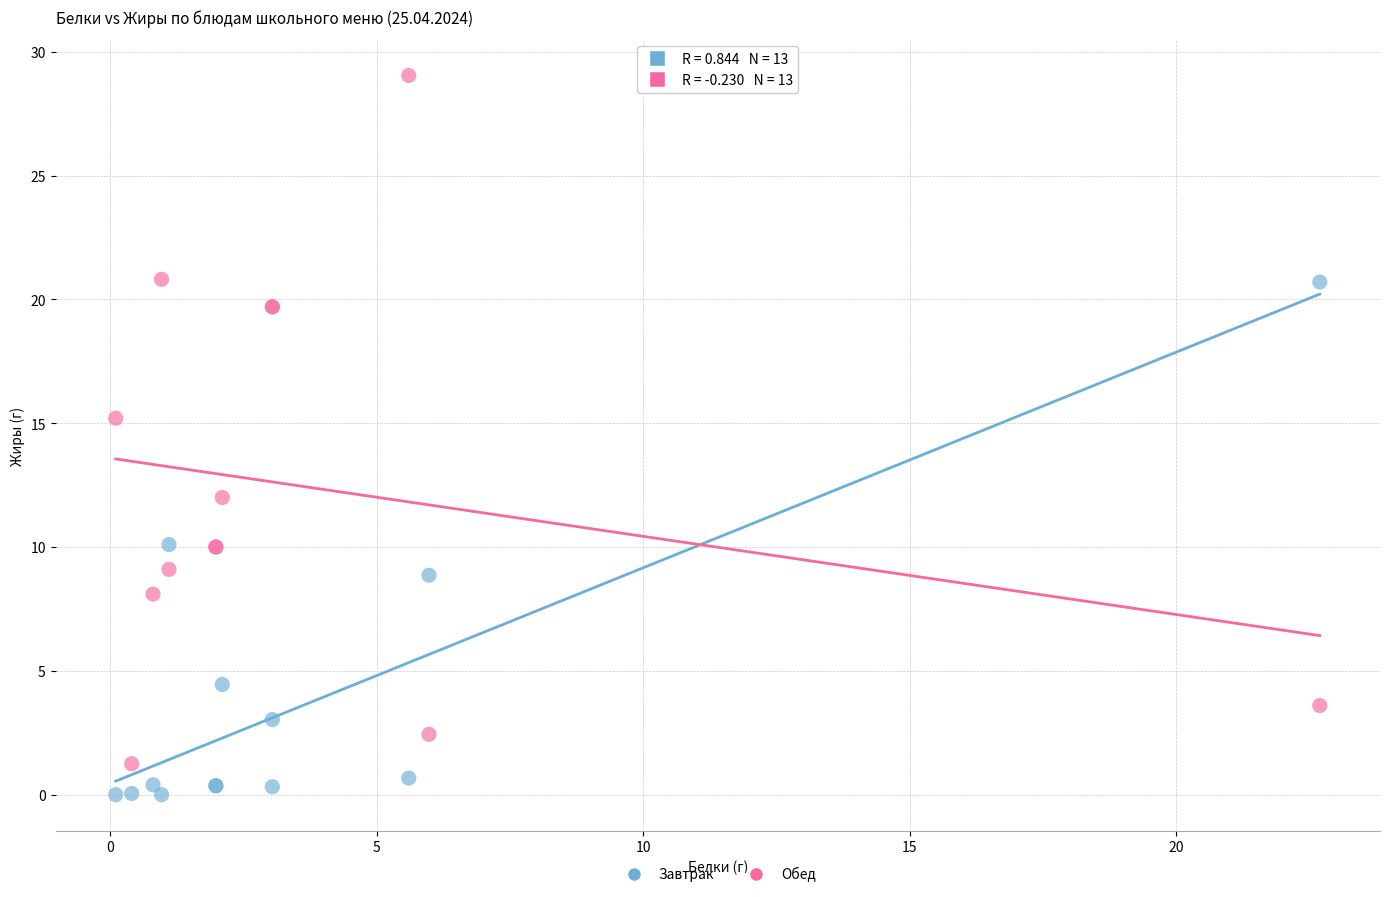

Across all series, what Y value is closest to 14?

15.2